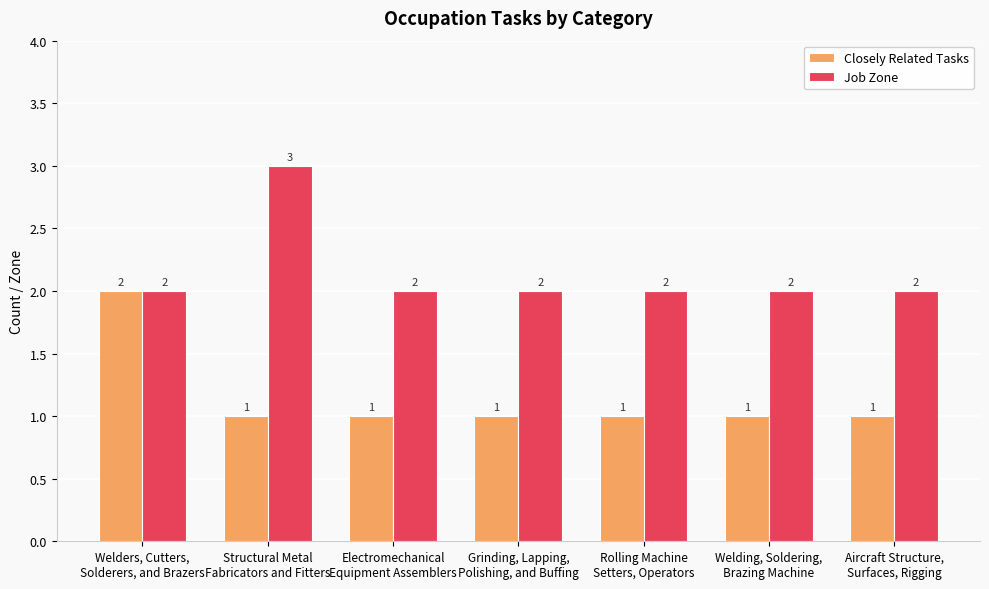

What position from the right is Grinding, Lapping,
Polishing, and Buffing?

4